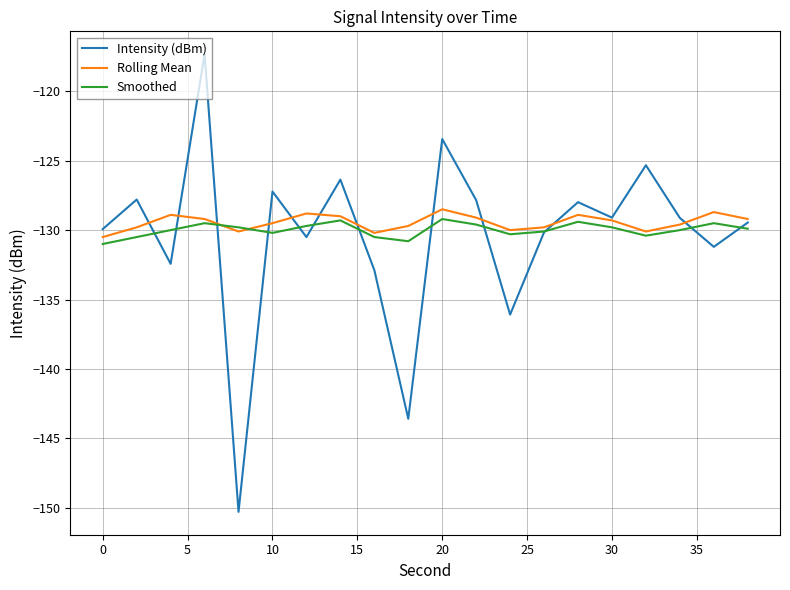

Which series has the largest range (max minus min)?

Intensity (dBm)